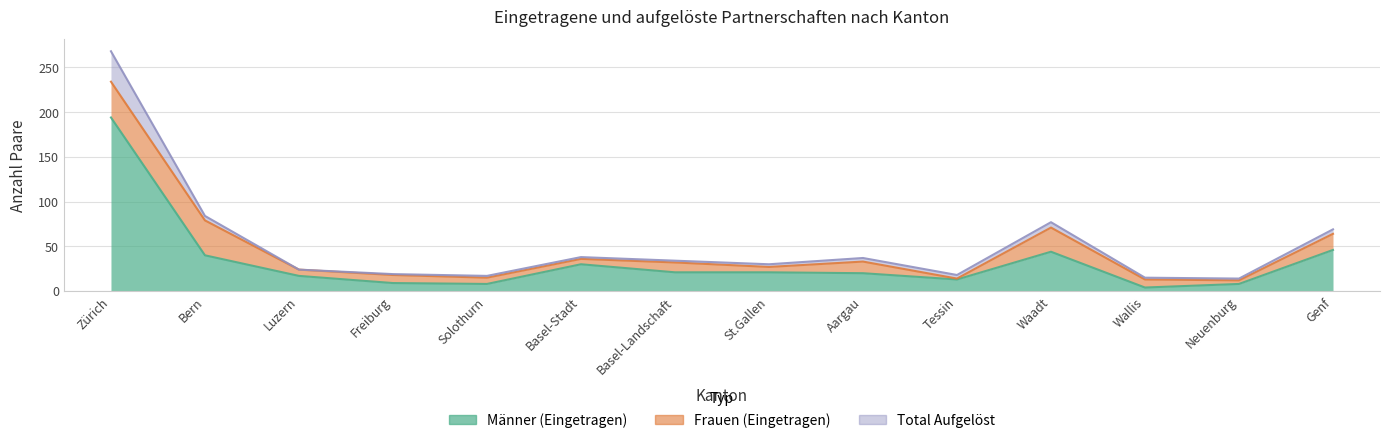

What is the highest value of the Total Aufgelöst series?

34